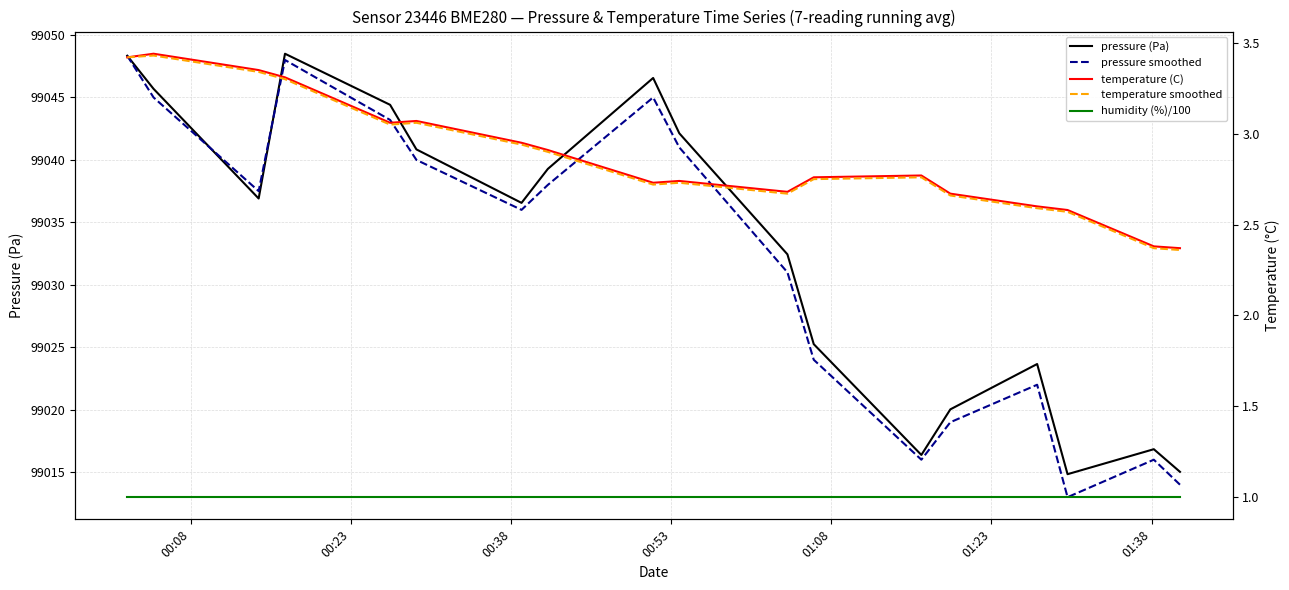

How many distinct data groups are displayed?

5